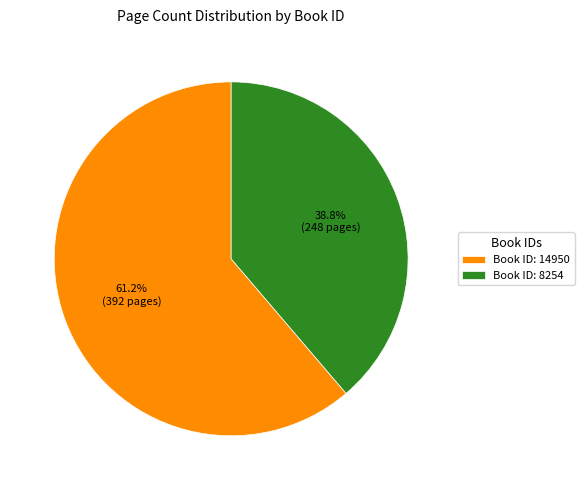

Combined, do Book ID: 8254 and Book ID: 14950 account for over 50%?

Yes